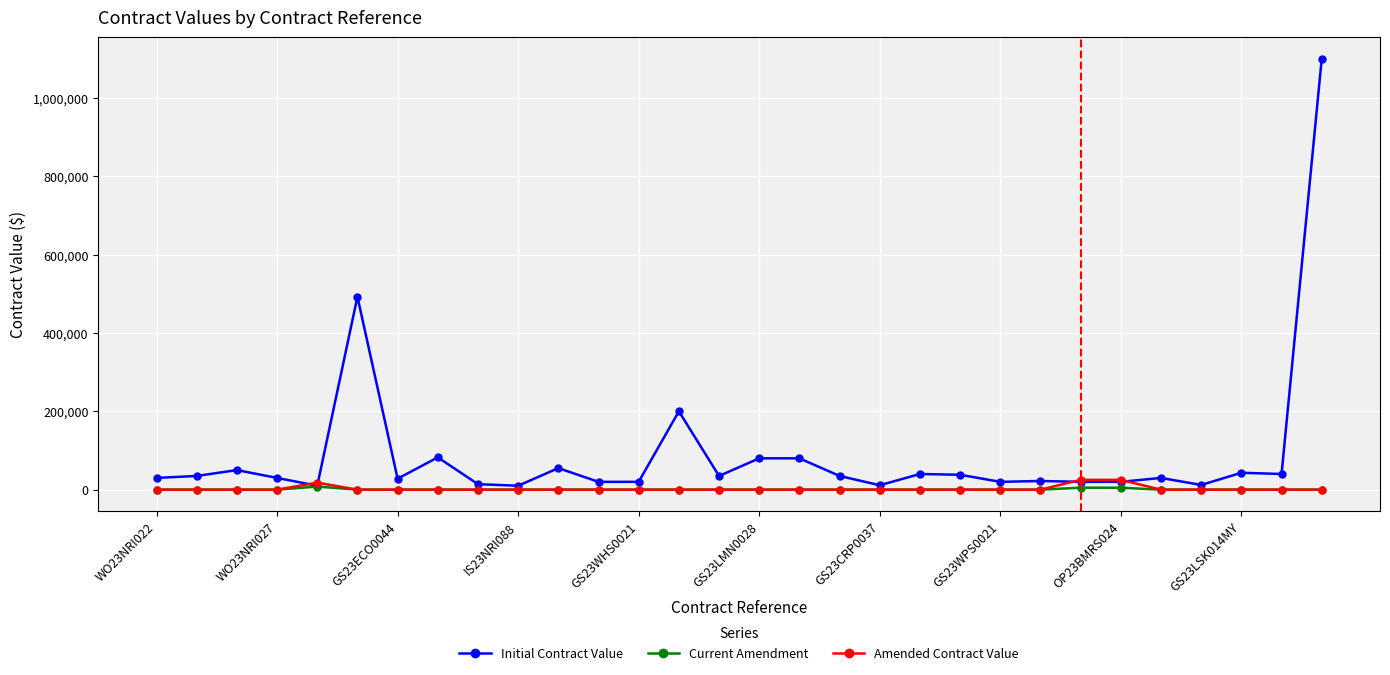

Which series has the largest range (max minus min)?

Initial Contract Value